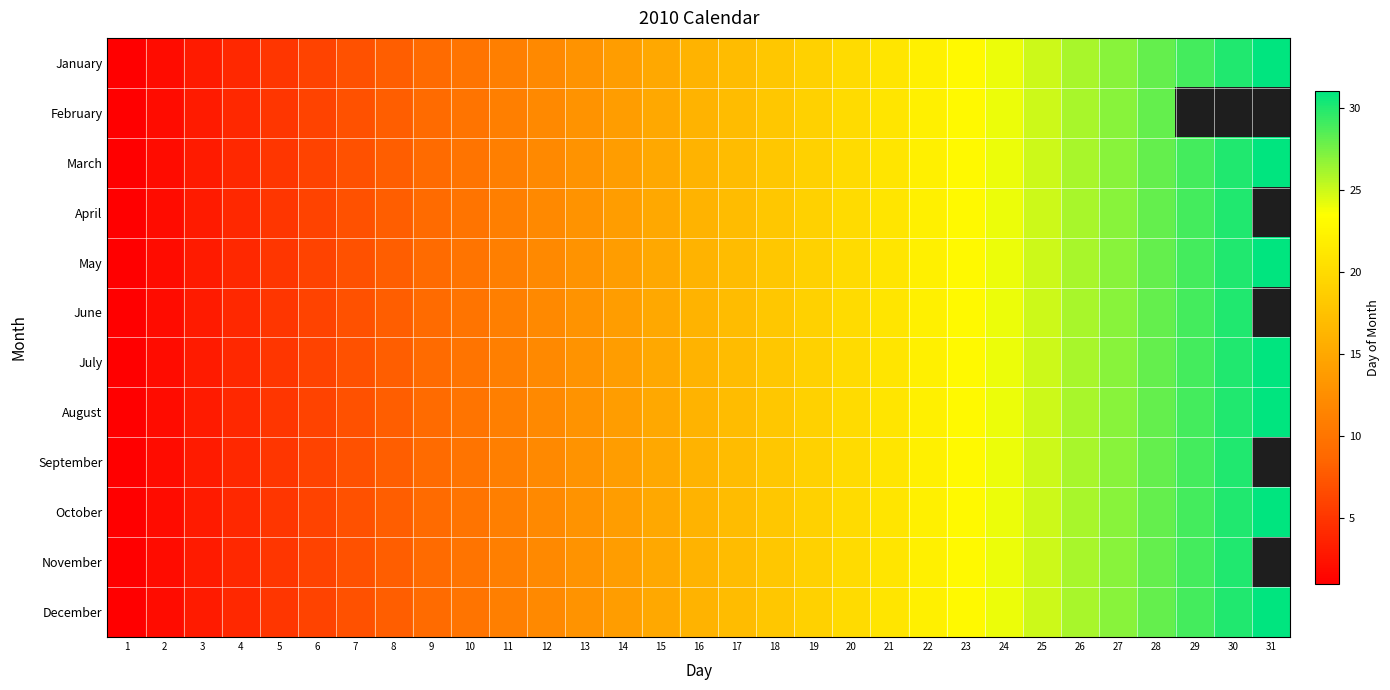

At which label does January reach its peak?

31